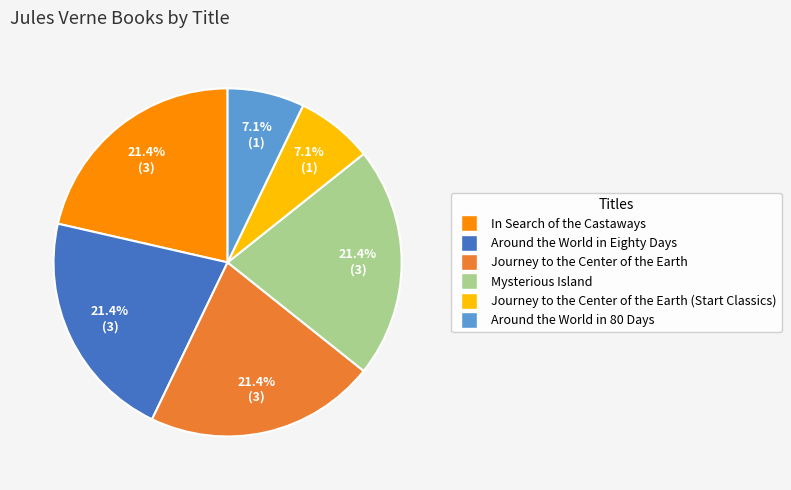

Count the number of slices in the pie.

6